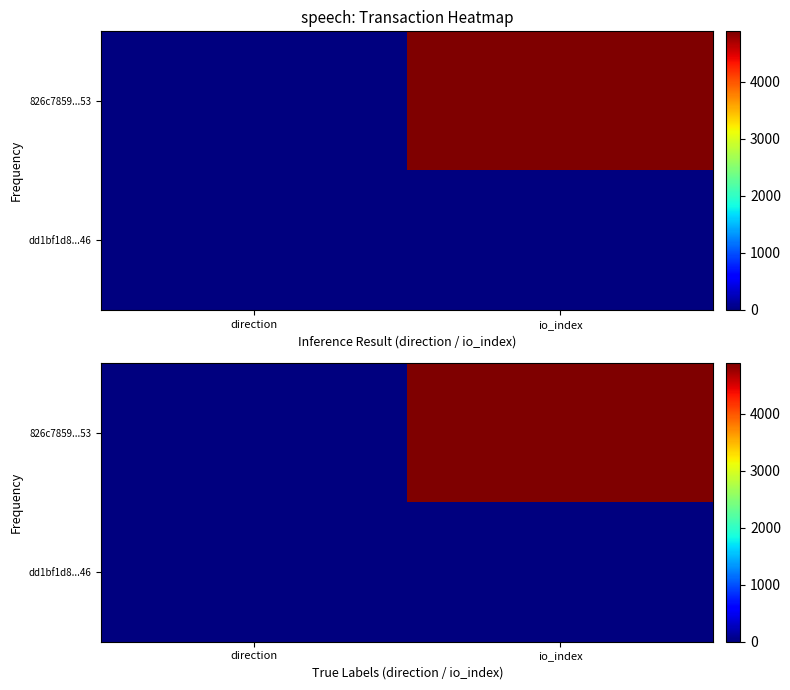

At how many categories does at least one series exceed 3939?

1